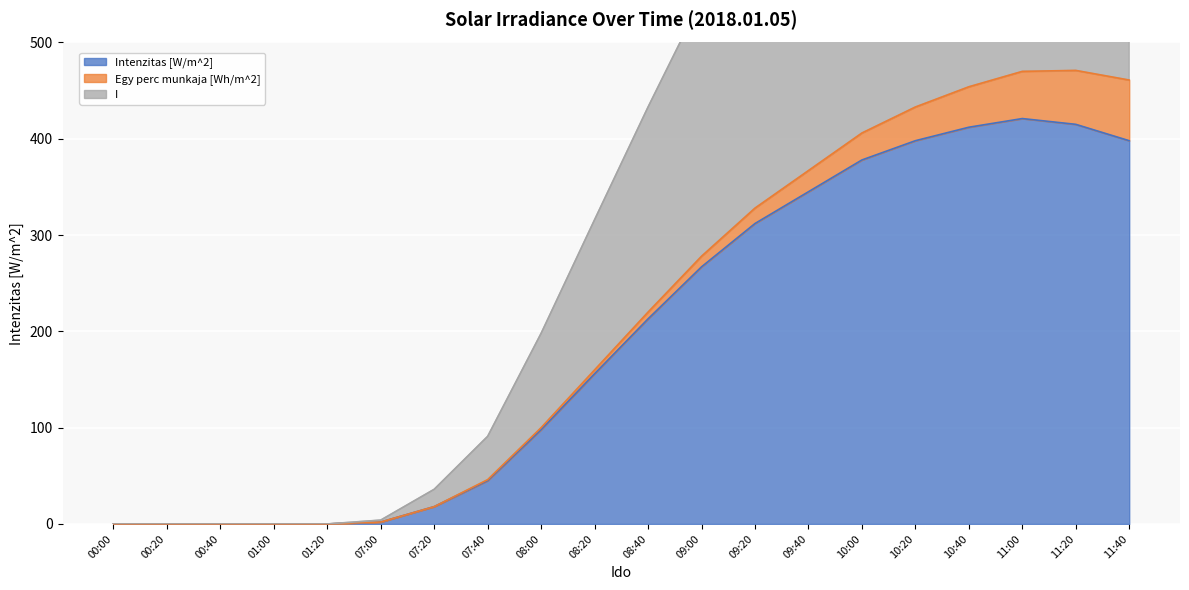

At which label does Intenzitas [W/m^2] first exceed 213?

09:00